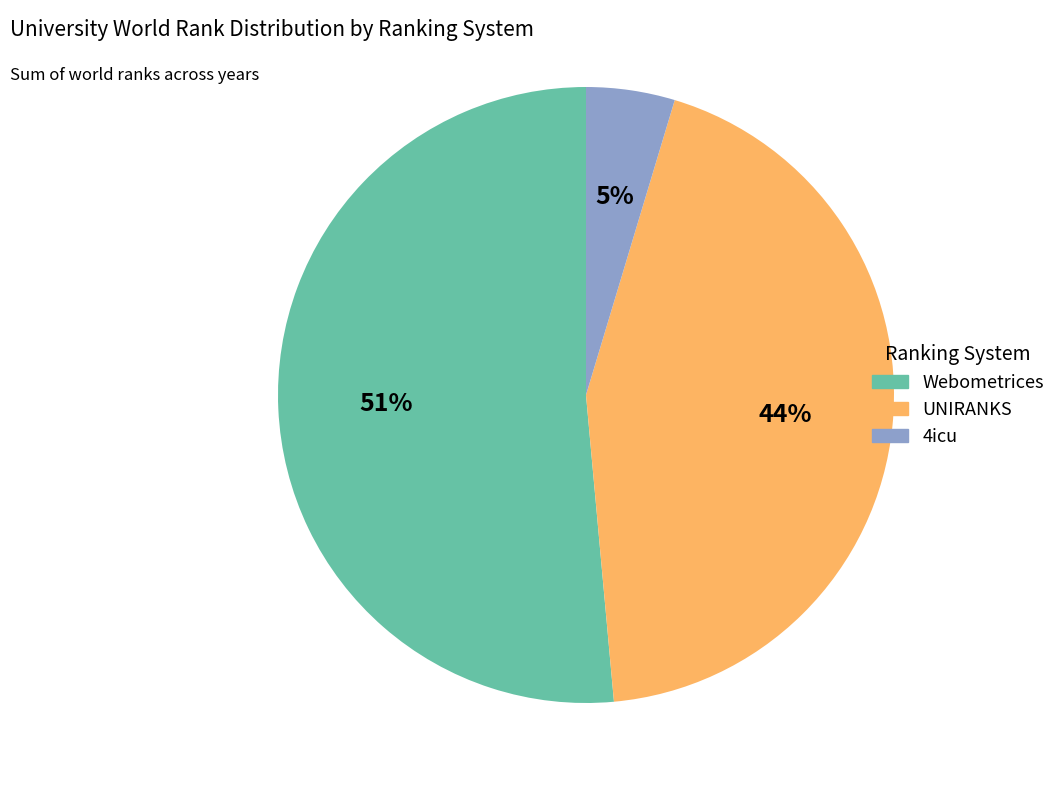

Does any single category account for the majority?

Yes